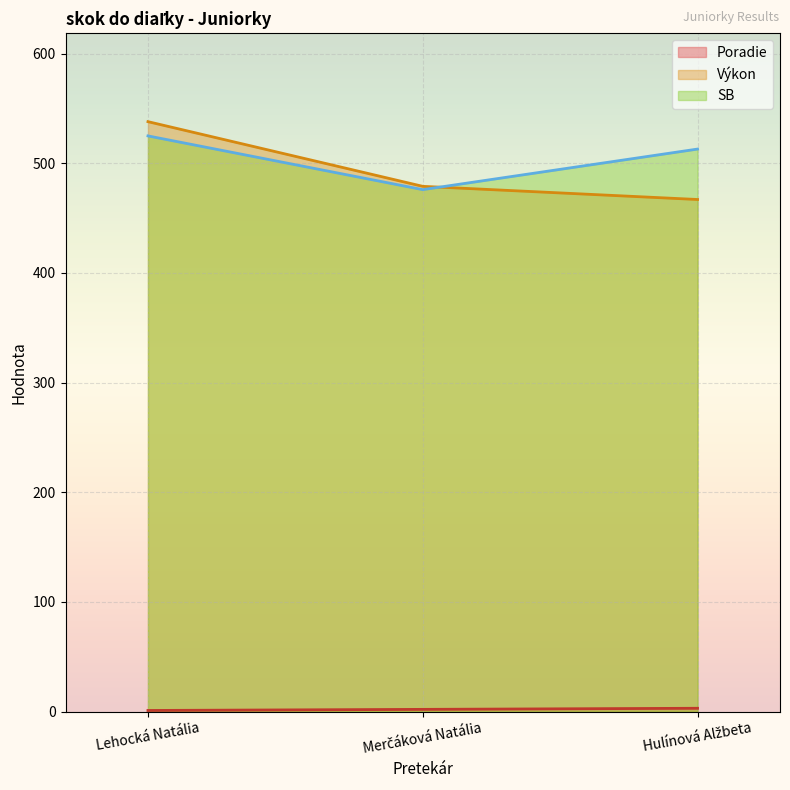

What are all the series names shown in the legend?

Poradie, Výkon, SB